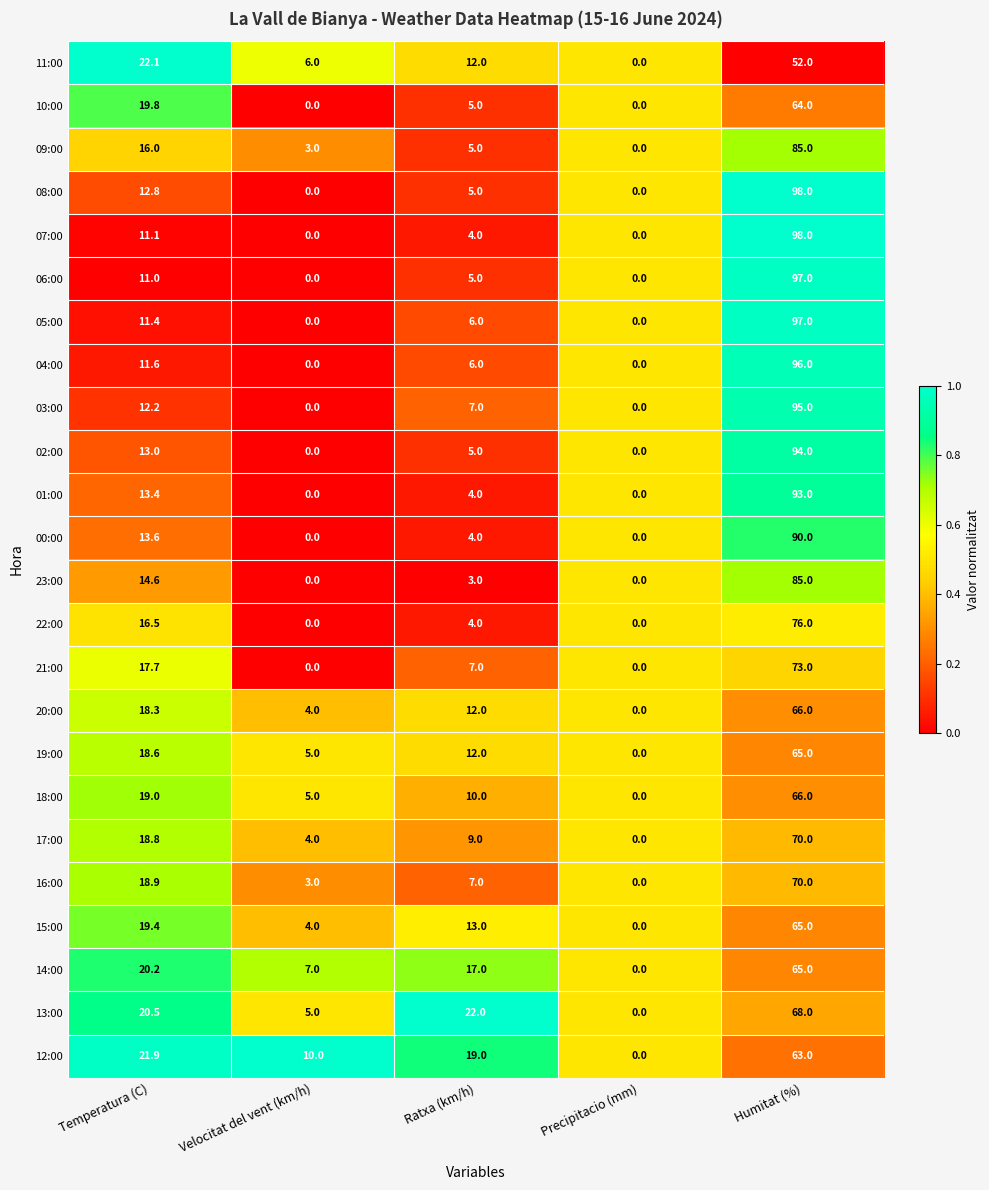

What is the difference between the 10:00 values at Ratxa (km/h) and Temperatura (C)?

14.8